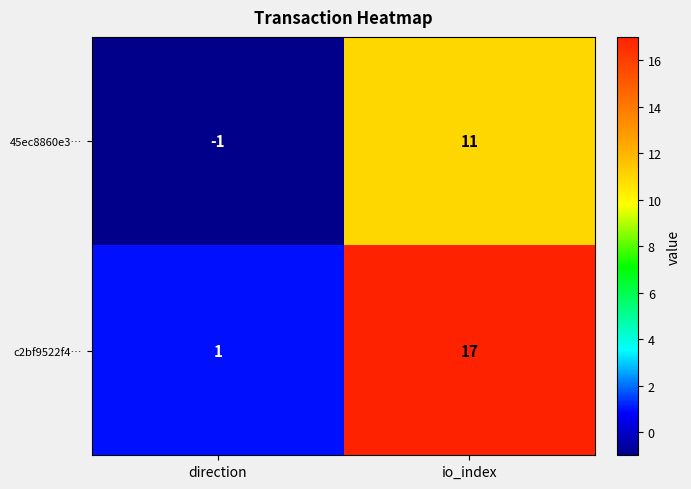

Where is c2bf9522f4… nearest to the value 9?

direction